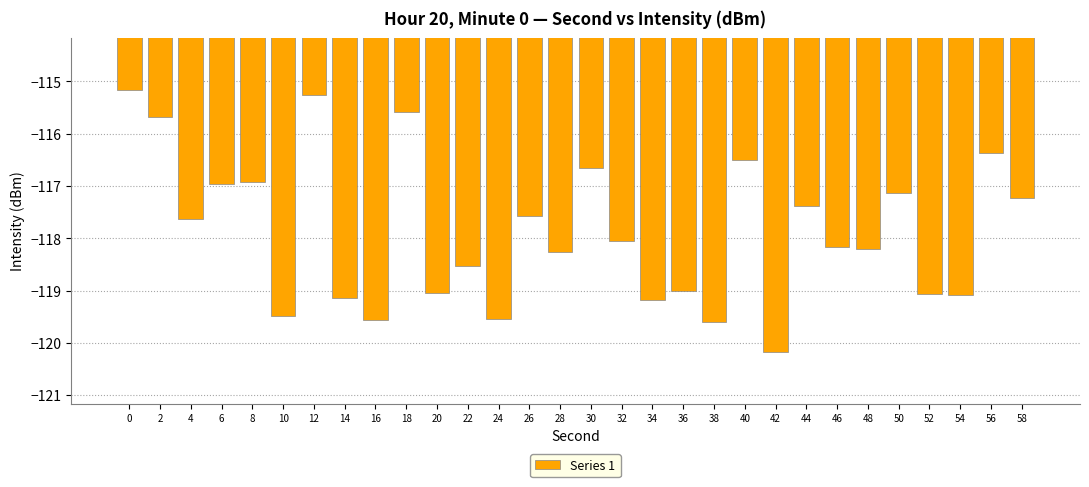

What is the approximate value at 44?

-117.4